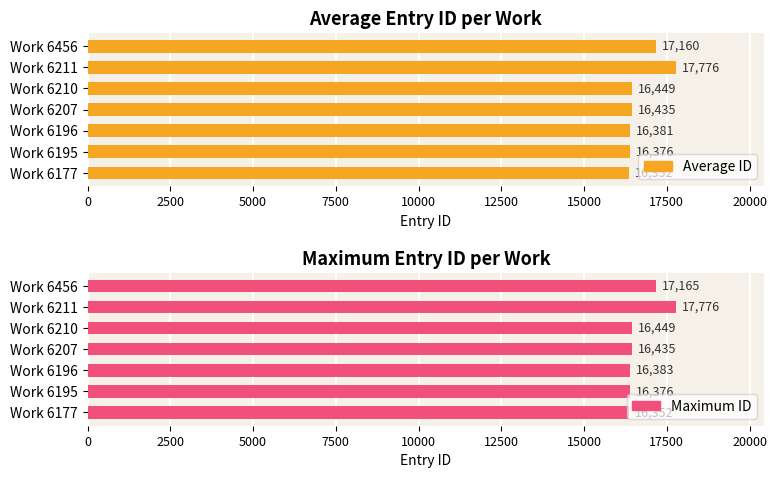

Reading left to right, list all the values displayed in this chart.

Average ID: 16352.0	16376.0	16380.7	16435.0	16449.0	17776.0	17160.5
Maximum ID: 16352.0	16376.0	16383.0	16435.0	16449.0	17776.0	17165.0